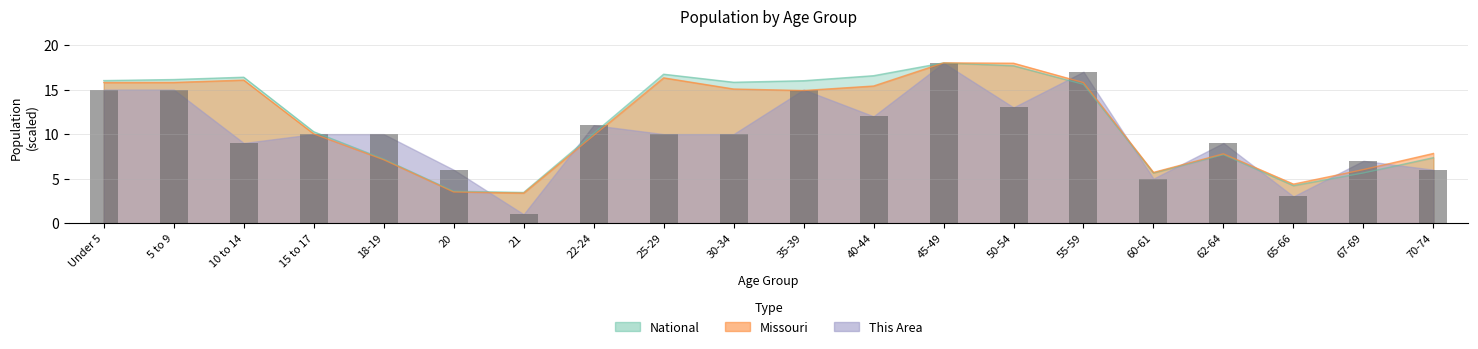

What is the label of the 10th bar from the left?

30-34